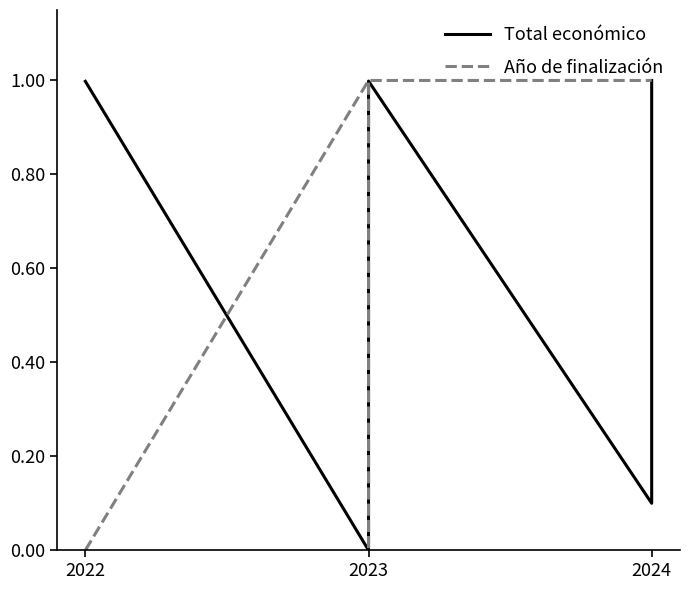

What is the maximum value for Año de finalización?

1.0